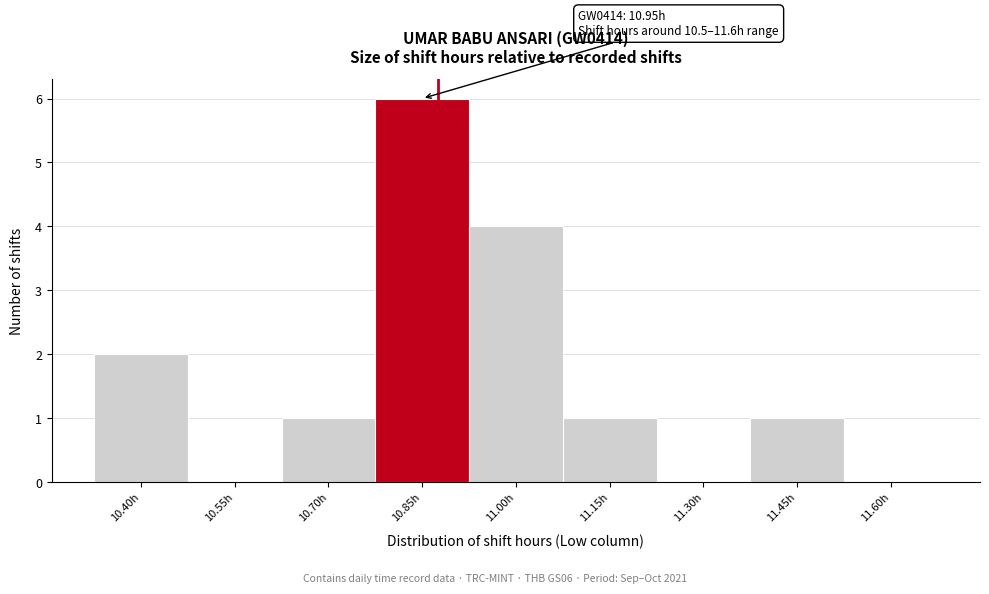

Reading right to left, what are all the values shown in this chart?

11.60h=0	11.45h=1	11.30h=0	11.15h=1	11.00h=4	10.85h=6	10.70h=1	10.55h=0	10.40h=2